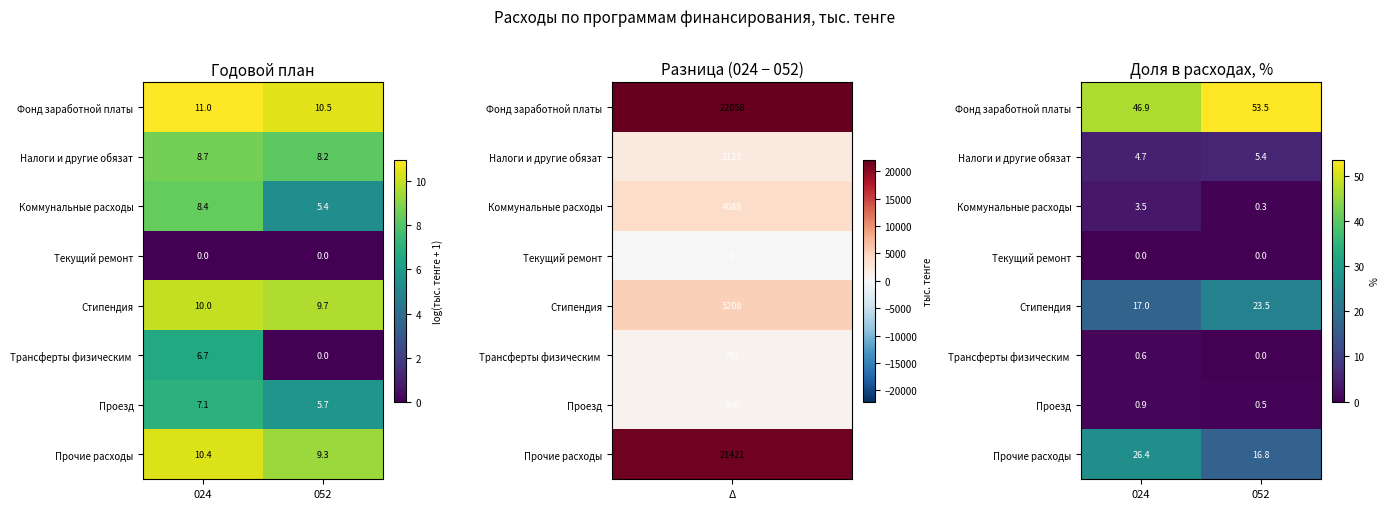

At which category is the sum across all series the highest?

024